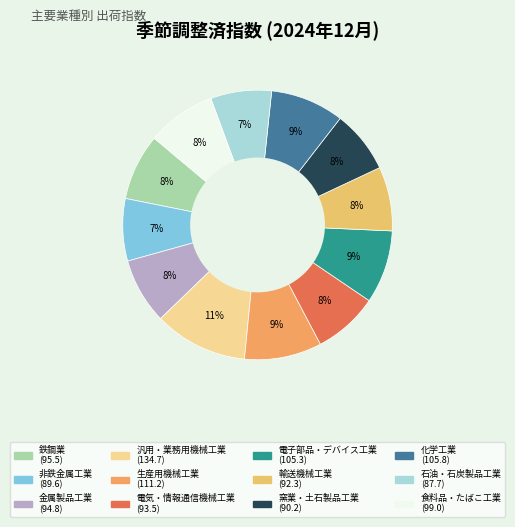

Count the number of slices in the pie.

12